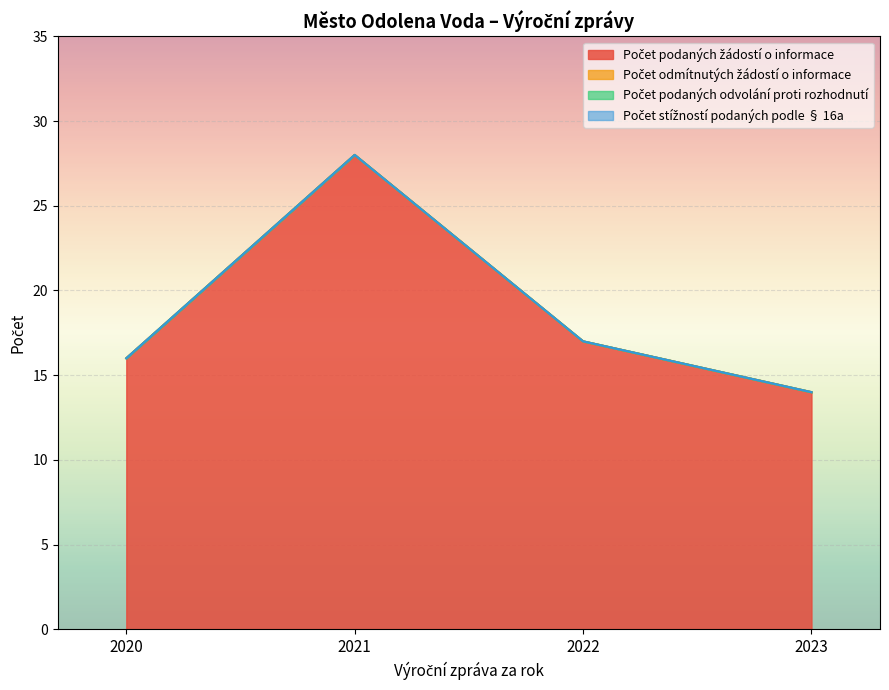

The value of Počet podaných žádostí o informace at 2023 is 4. True or false?

False